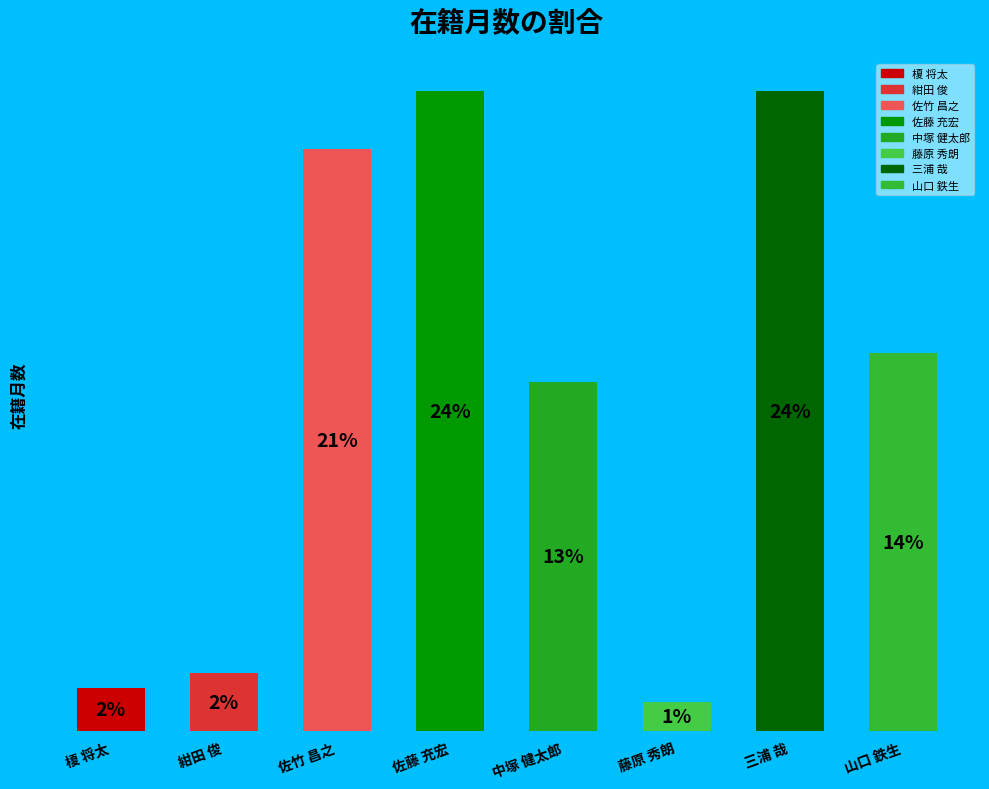

True or false: 三浦 哉 accounts for 14% of the total.

False